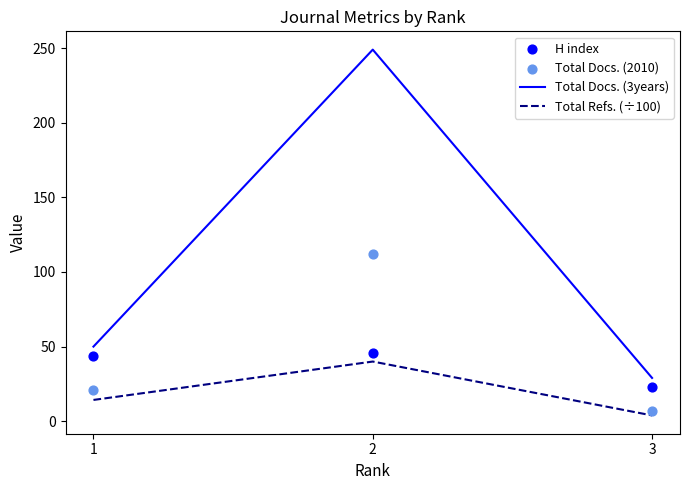

Is the value of Total Refs. (÷100) at 2 greater than the value of Total Docs. (3years) at 3?

Yes